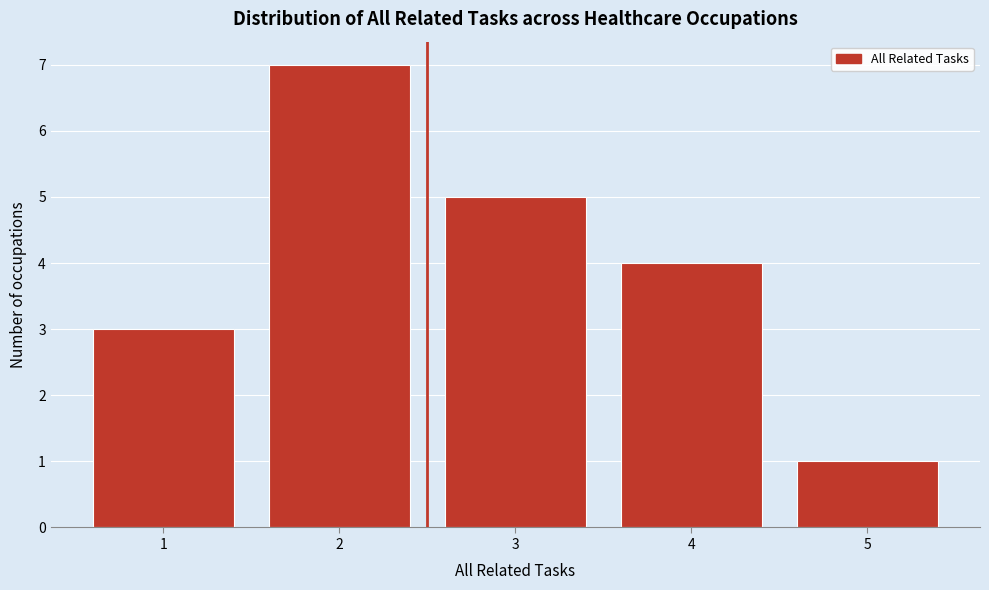

Which range on the x-axis has the tallest bar?

1.5 to 2.5